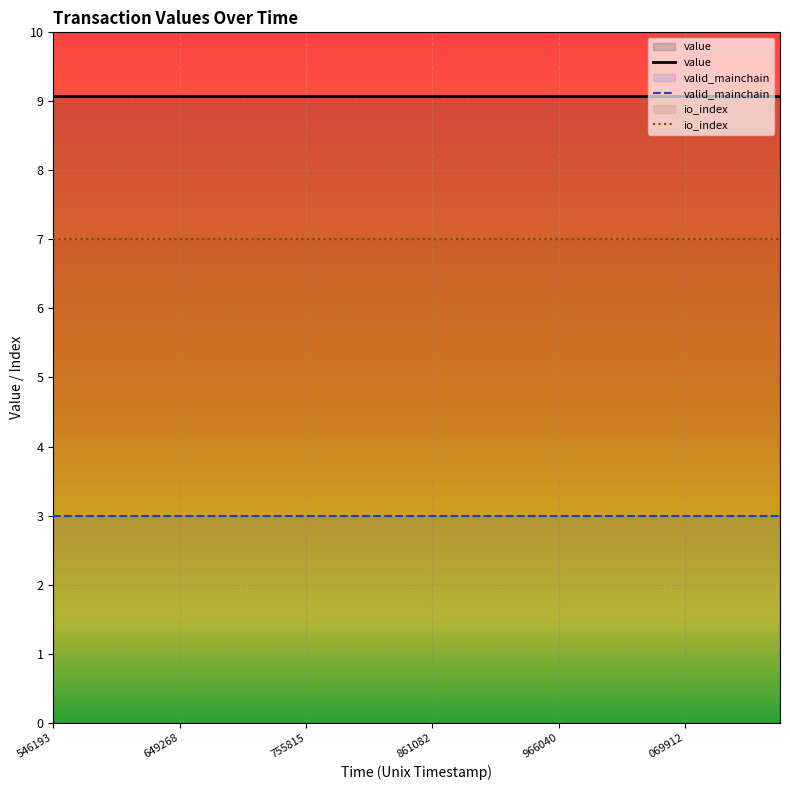

What is the difference between the highest and lowest values at 861082?

6.1